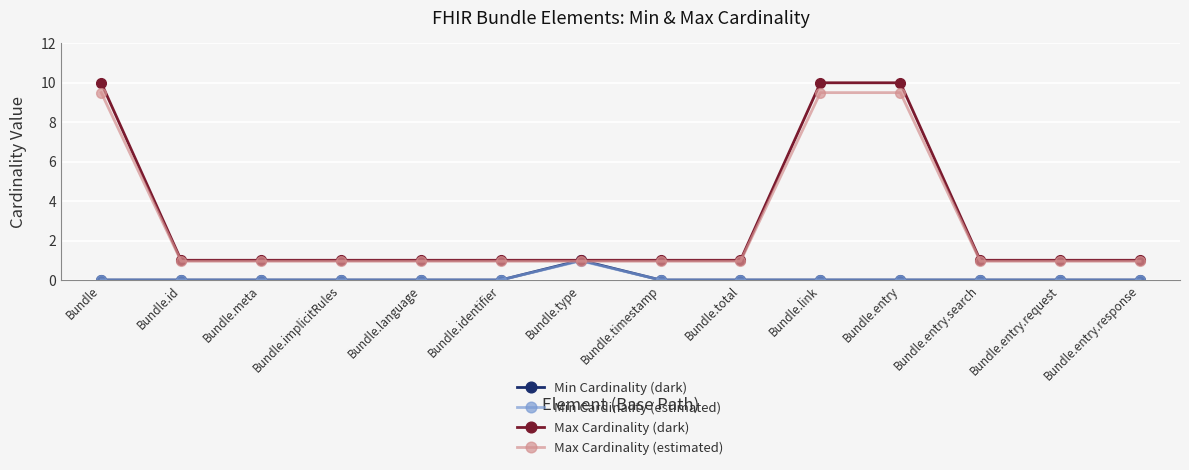

What are all the series names shown in the legend?

Min Cardinality (dark), Min Cardinality (estimated), Max Cardinality (dark), Max Cardinality (estimated)